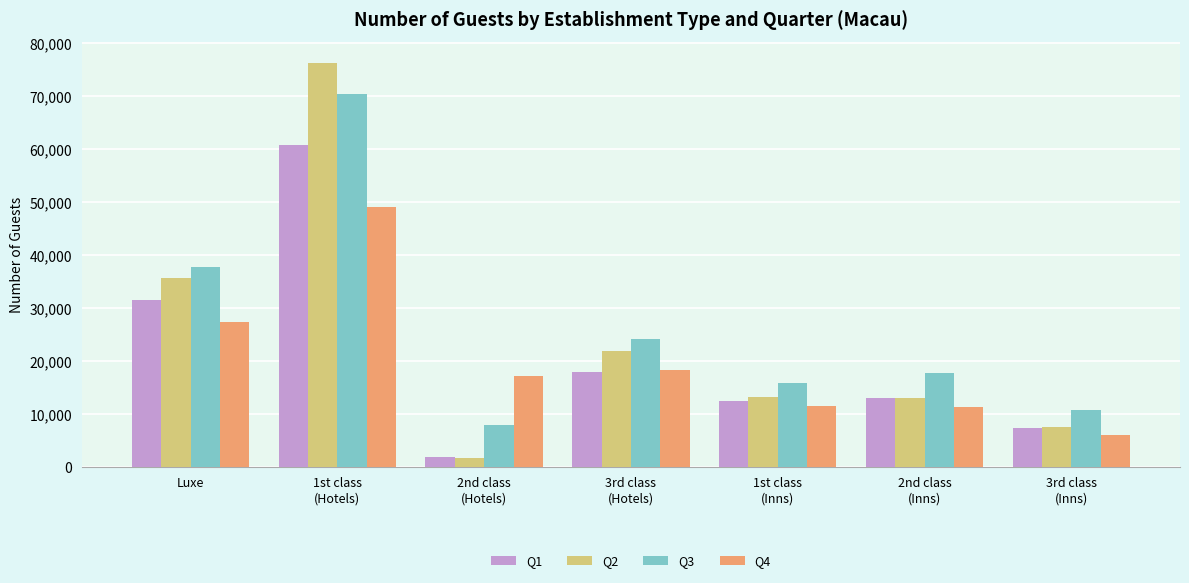

How many bars are there in total?

28